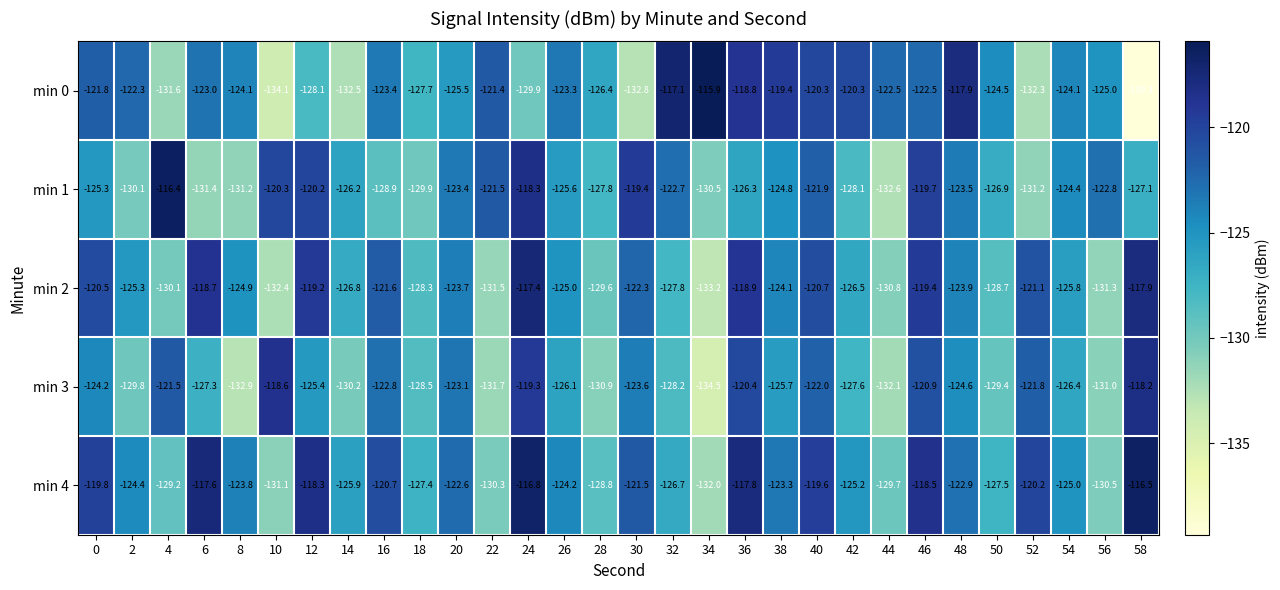

Is it true that min 4 equals -229.6 at 10?

False